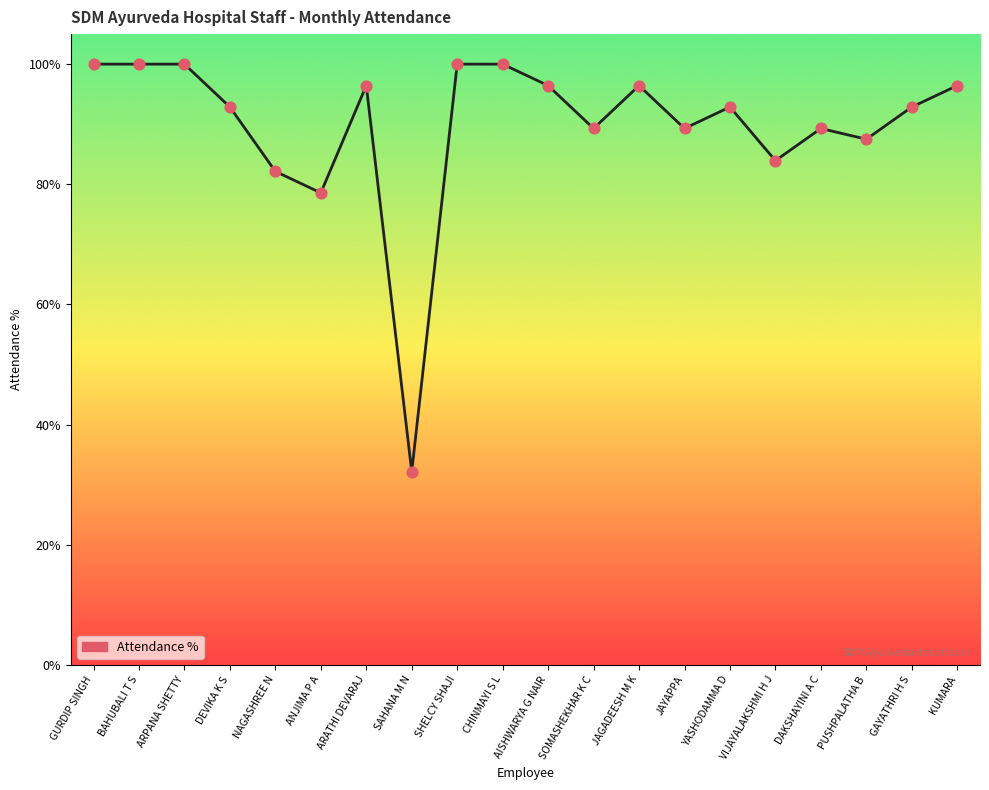

Approximately how many times larger is the value at ANJIMA P A compared to BAHUBALI T S?

0.8